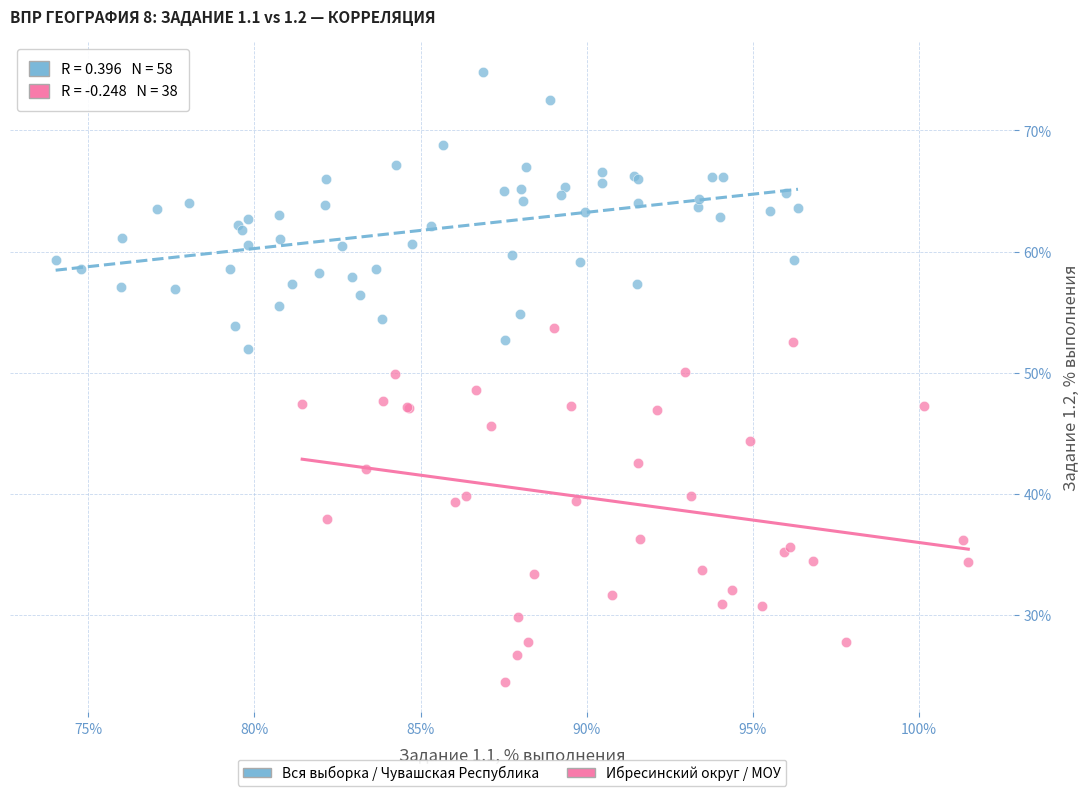

Which series contains the lowest Y value?

Ибресинский округ / МОУ